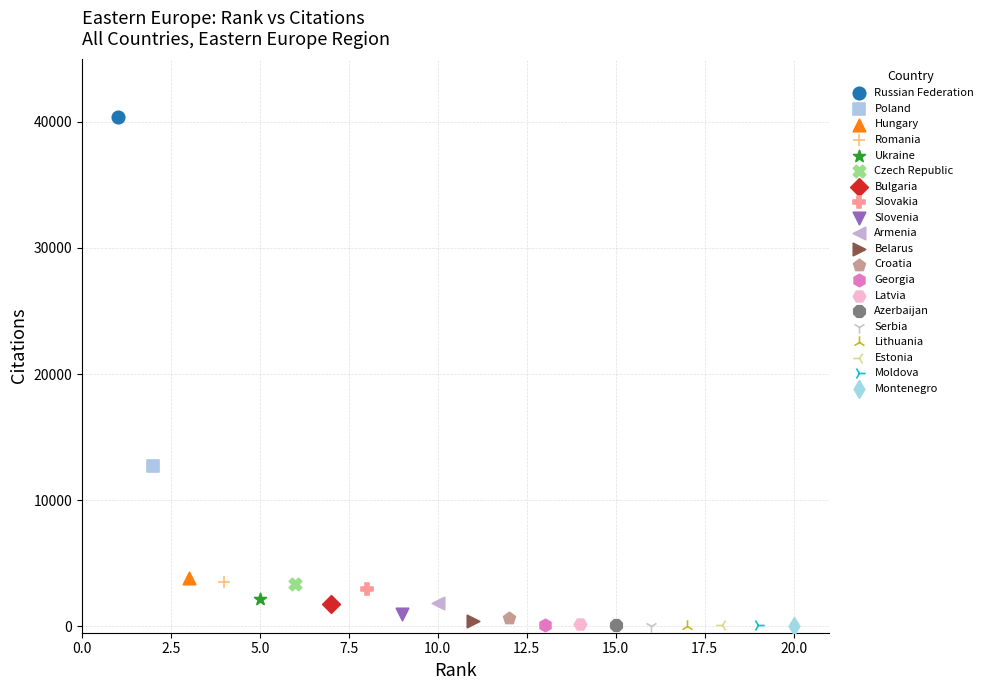

Which series reaches the maximum Y coordinate?

Russian Federation